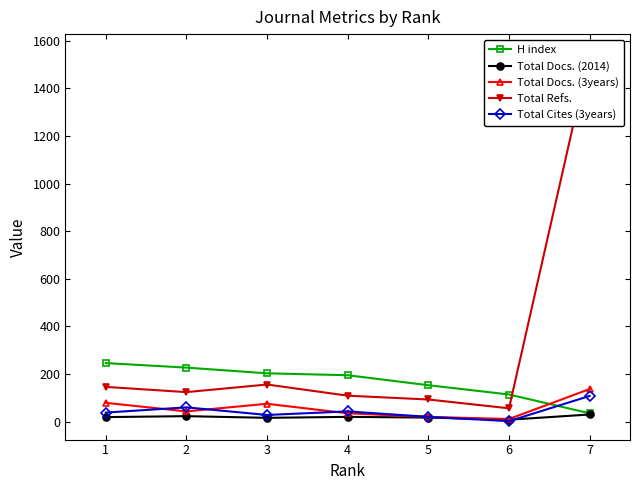

Between 2 and 7, which series saw the biggest shift?

Total Refs.